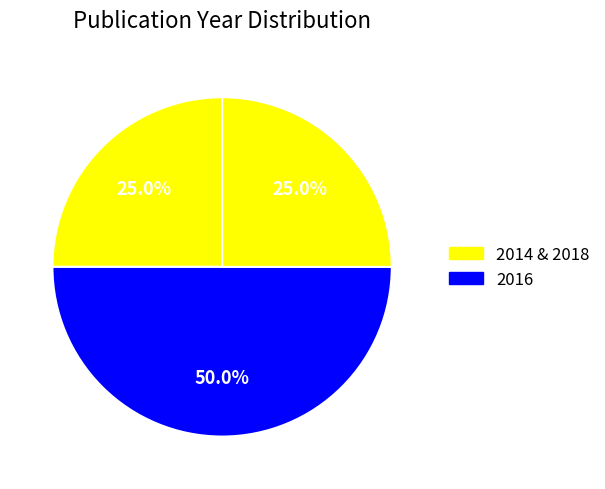

How many segments does this pie chart have?

3